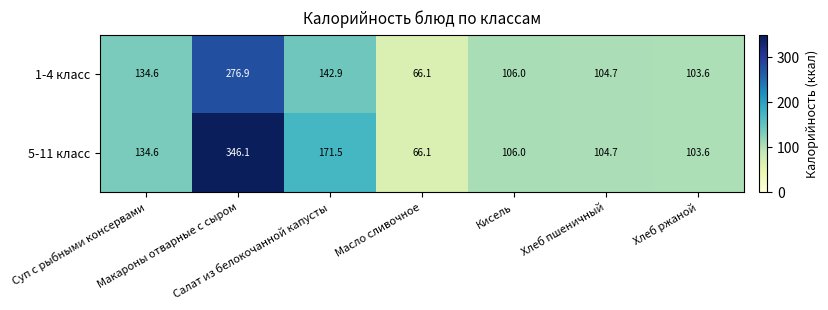

What is the sum of all 5-11 класс values?

1032.6